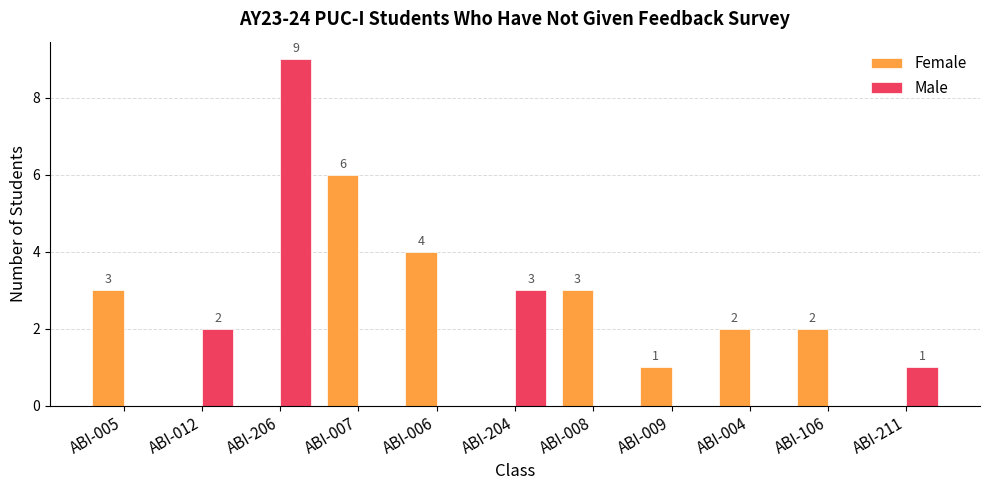

The Female series shows 3 at ABI-008. True or false?

True